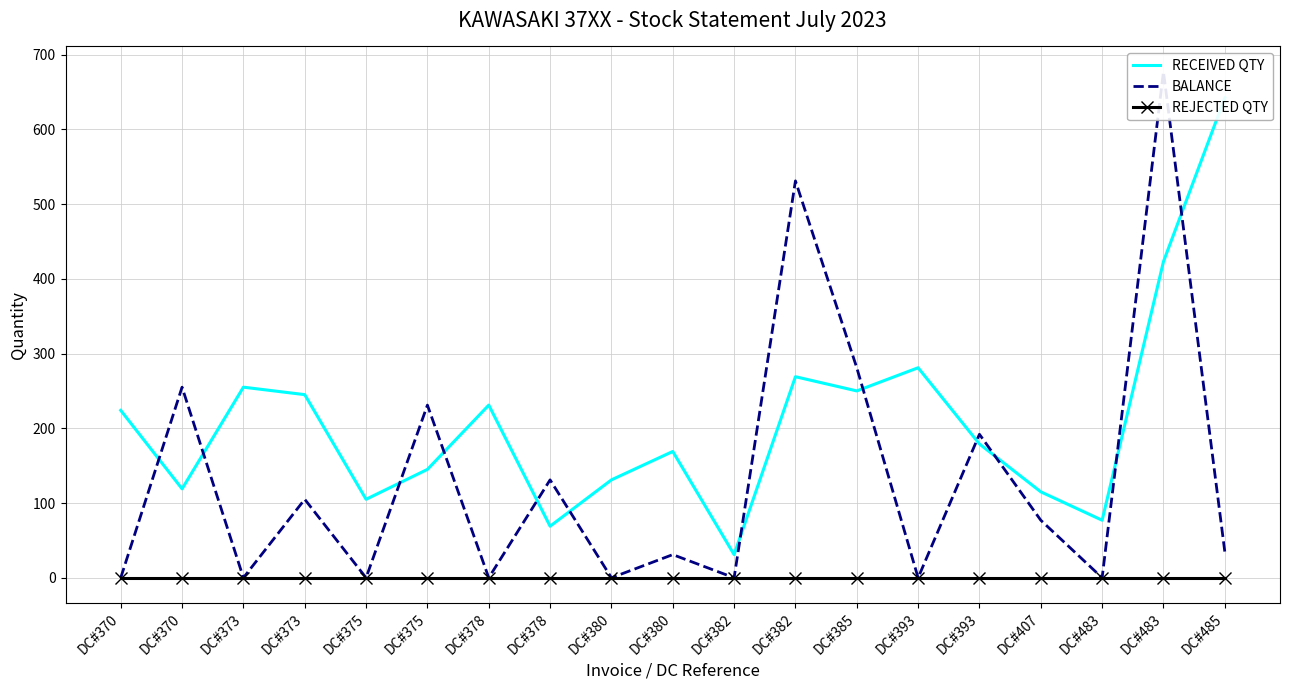

What is the difference between the RECEIVED QTY values at DC#380 and DC#485?

511